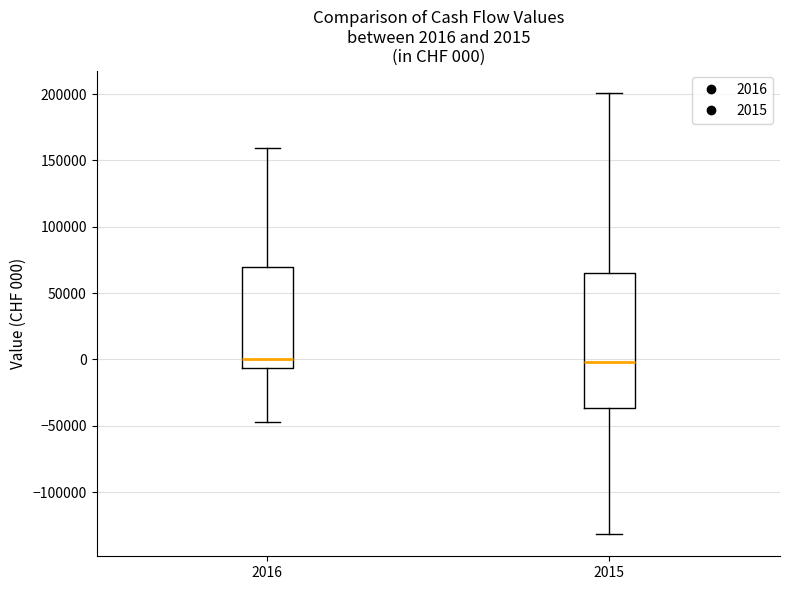

Which box is the tallest, from its lower edge to its upper edge?

2015